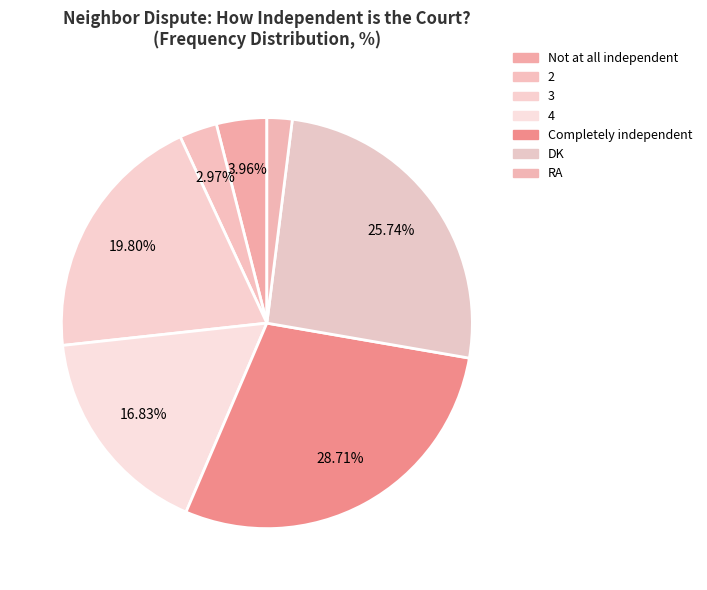

Is it true that 4 is 6% of the pie?

False